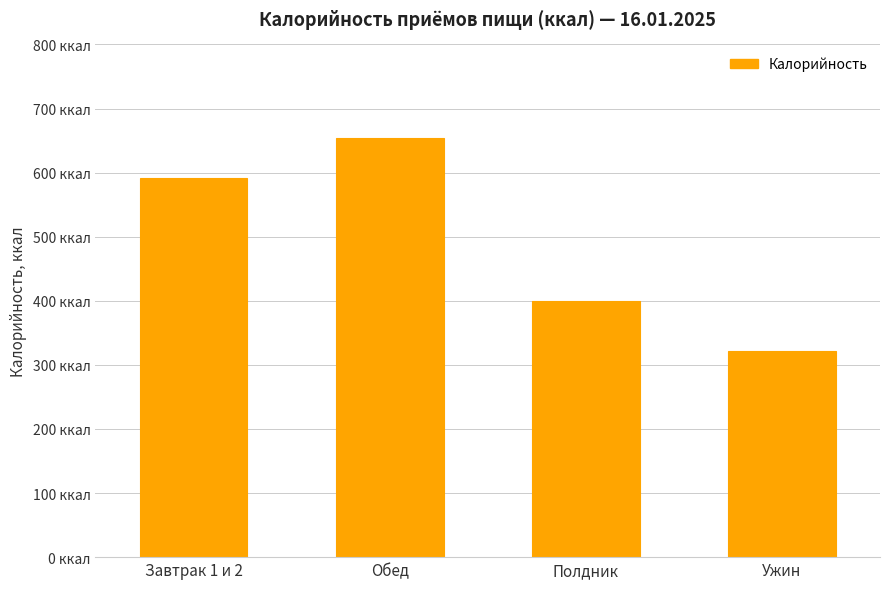

Reading right to left, list all the values displayed in this chart.

322	399	654	592